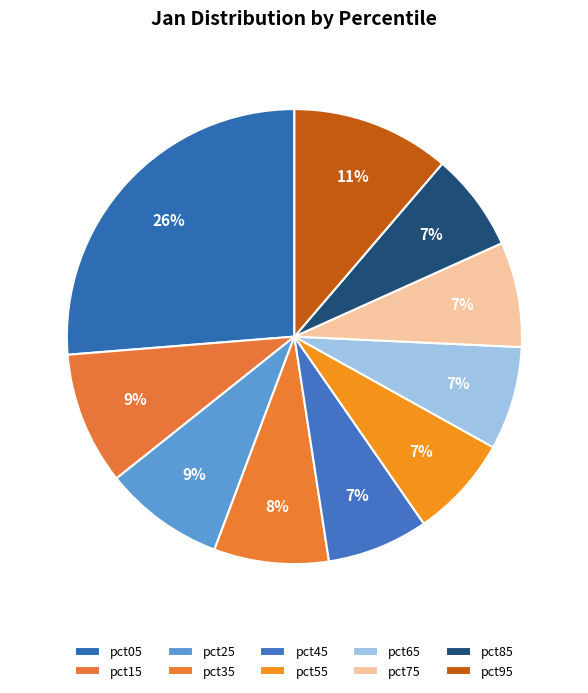

Count the number of slices in the pie.

10